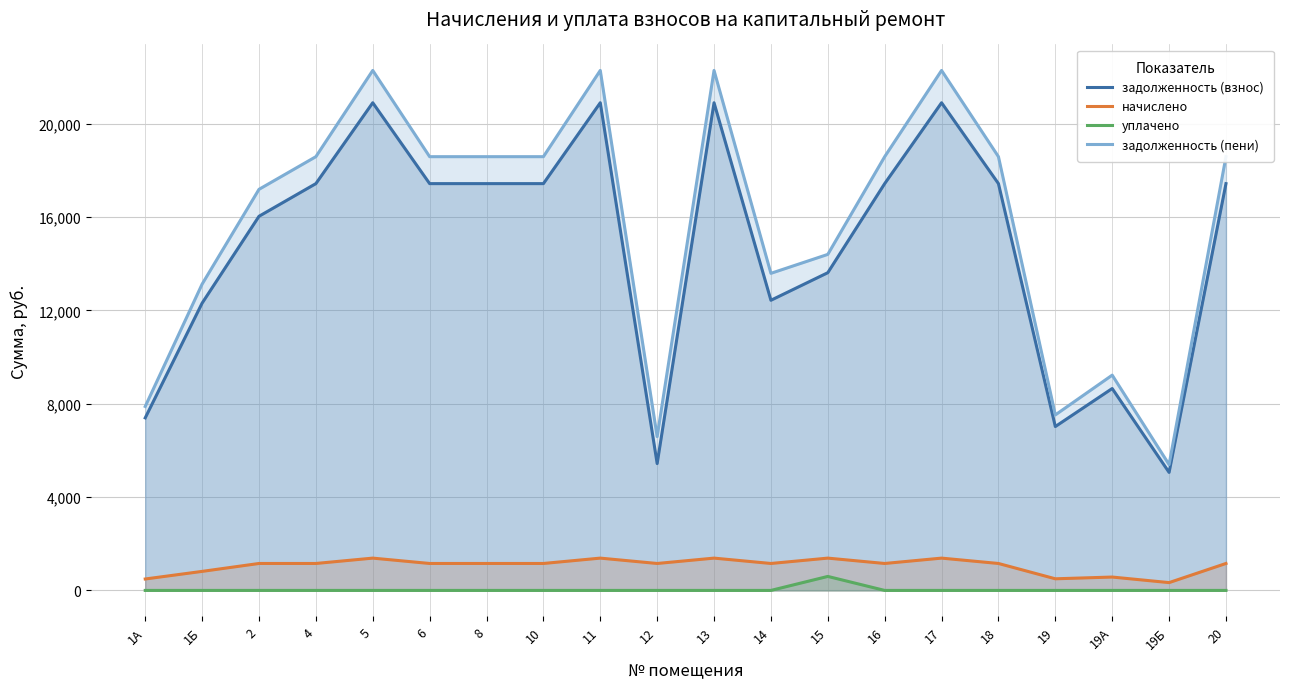

Which series has the widest spread of values?

задолженность (пени)